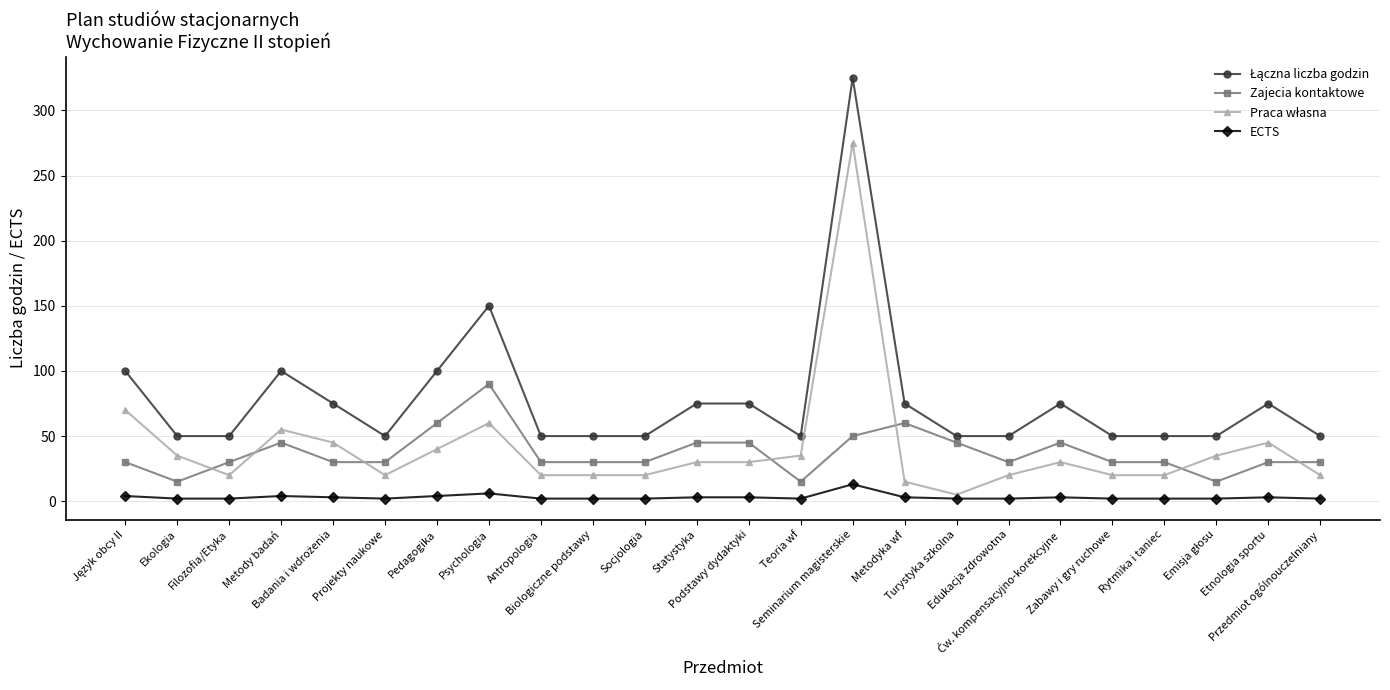

True or false: Zajecia kontaktowe has more than 2 interior local peaks.

True